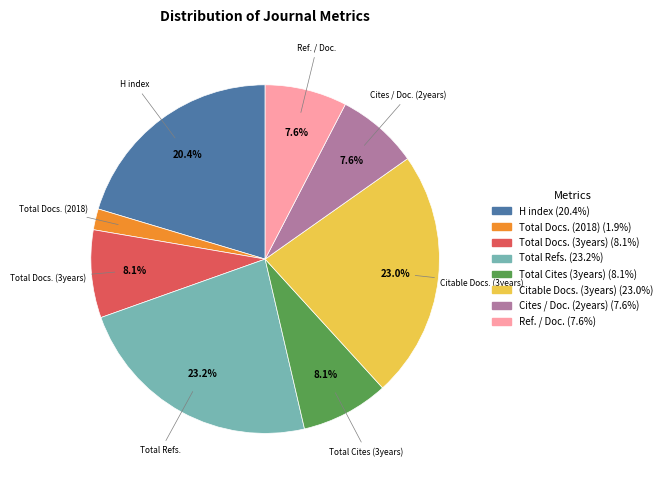

To the nearest percent, what is the difference between the largest and smallest slice percentages?

21%